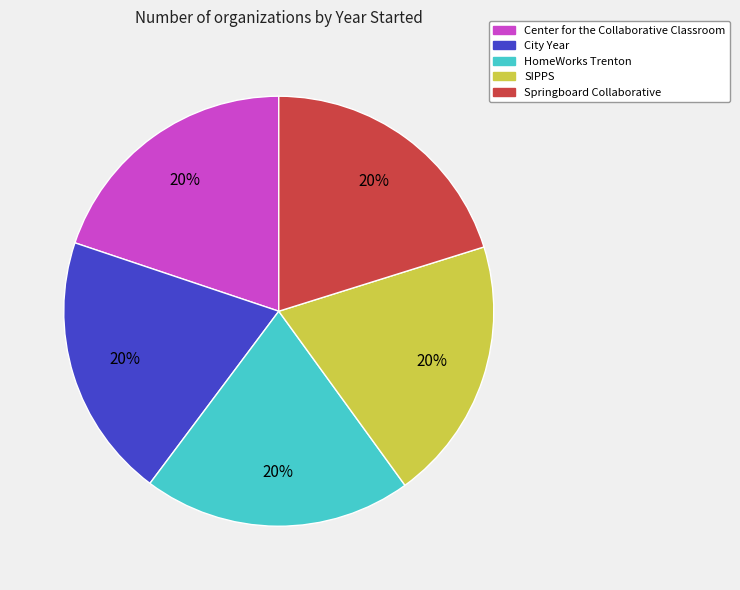

What percentage is the HomeWorks Trenton slice, to the nearest percent?

20%